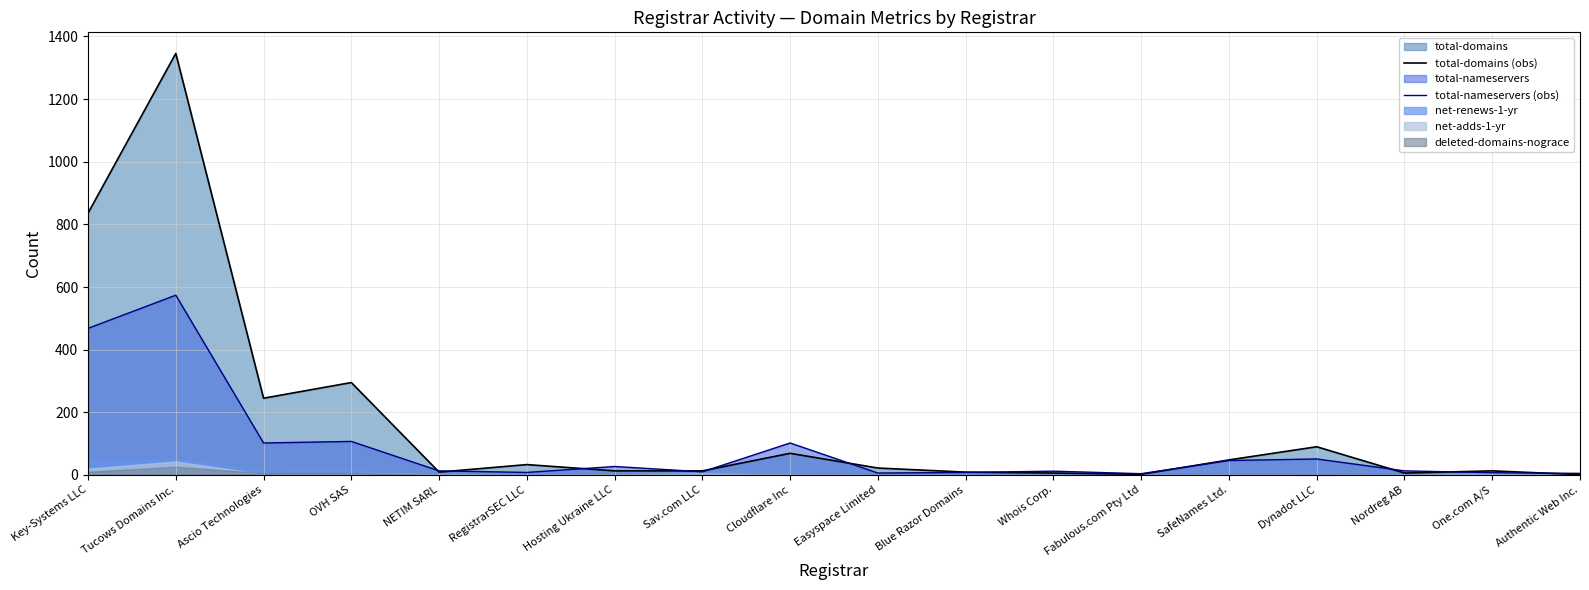

The value of total-domains (obs) at Blue Razor Domains is 9. True or false?

True